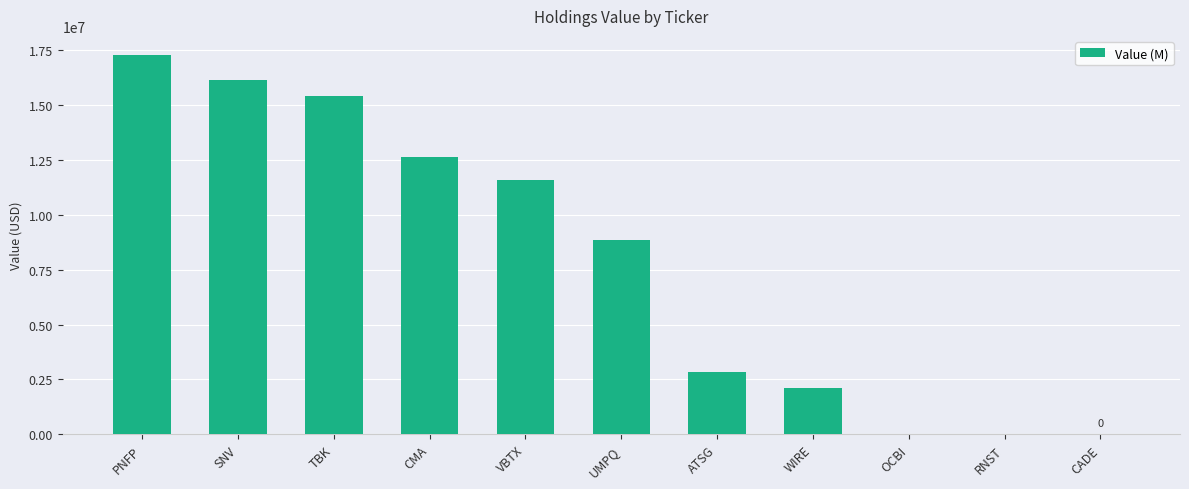

What is the average value?

7891636